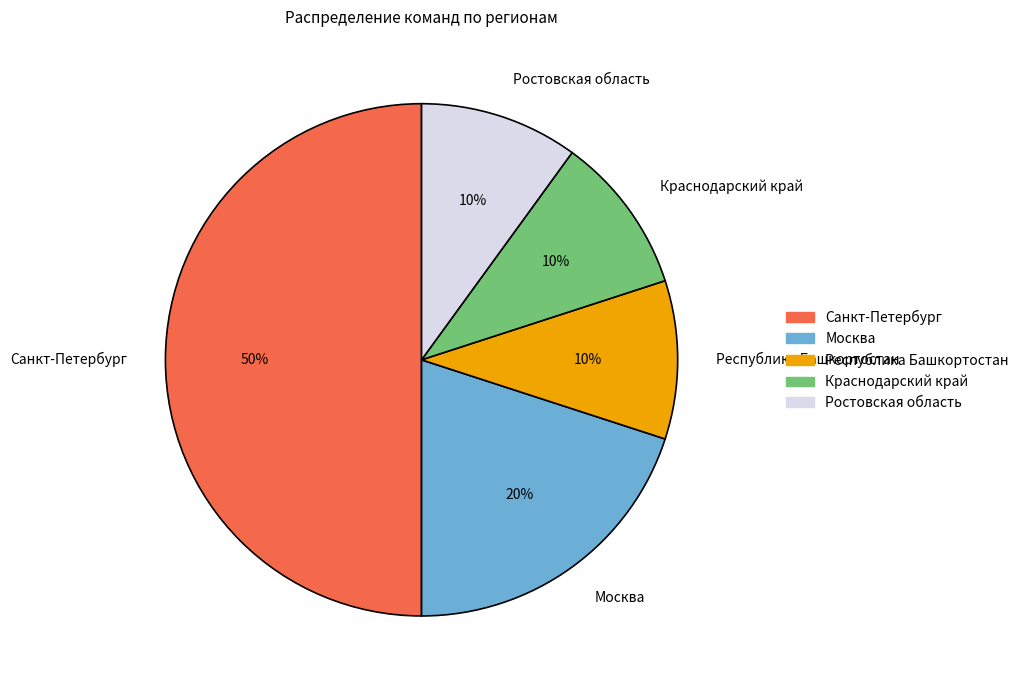

Do Краснодарский край and Республика Башкортостан together represent more than half of the pie?

No